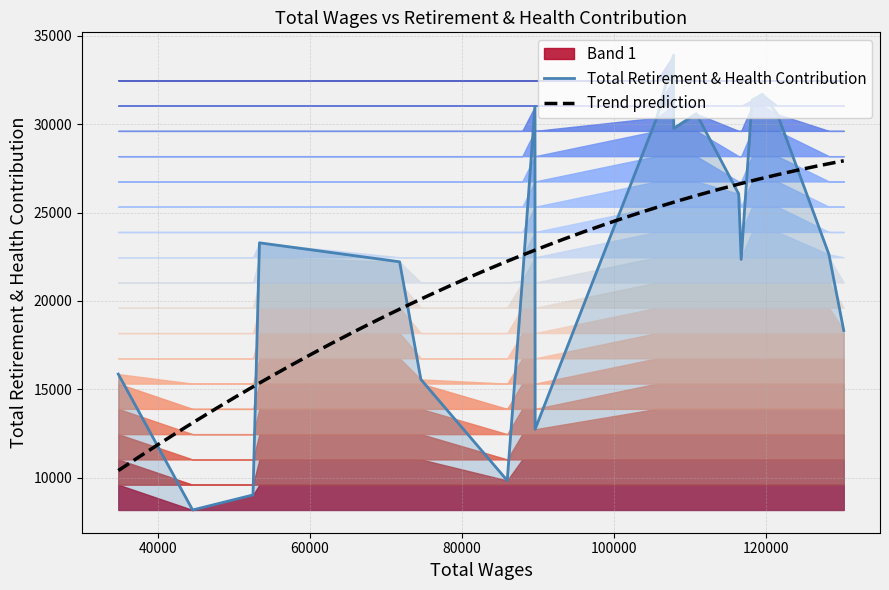

What is the difference between the second highest and second lowest values?

22676